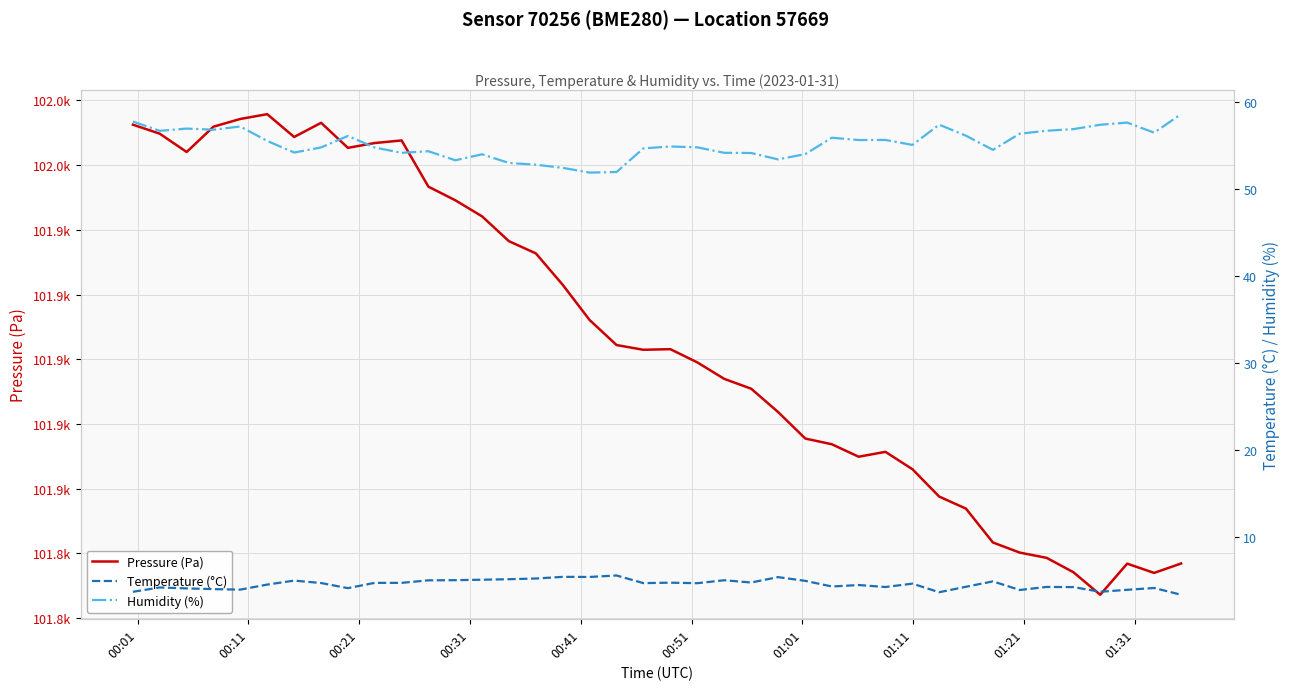

Reading right to left, extract all data points from this chart.

Pressure (Pa): 101836.9	101834.0	101836.8	101827.2	101834.2	101838.6	101840.3	101843.4	101853.8	101857.6	101866.0	101871.4	101869.9	101873.7	101875.5	101883.7	101890.9	101893.9	101899.0	101903.1	101902.9	101904.4	101912.1	101923.0	101932.7	101936.5	101944.1	101949.1	101953.3	101967.6	101966.8	101965.3	101973.1	101968.7	101975.7	101974.2	101971.9	101964.1	101969.7	101972.5
Temperature (°C): 3.3	4.1	3.9	3.6	4.2	4.2	3.9	4.8	4.2	3.6	4.6	4.2	4.4	4.2	4.9	5.3	4.7	5.0	4.6	4.7	4.6	5.5	5.3	5.4	5.2	5.1	5.0	5.0	5.0	4.7	4.7	4.1	4.7	4.9	4.5	3.9	4.0	4.0	4.1	3.6
Humidity (%): 58.6	56.5	57.7	57.4	56.9	56.7	56.4	54.5	56.2	57.4	55.1	55.7	55.7	55.9	54.0	53.4	54.2	54.2	54.8	54.9	54.7	52.0	51.9	52.5	52.8	53.0	54.0	53.3	54.4	54.2	54.8	56.1	54.8	54.2	55.6	57.2	56.9	57.0	56.7	57.8